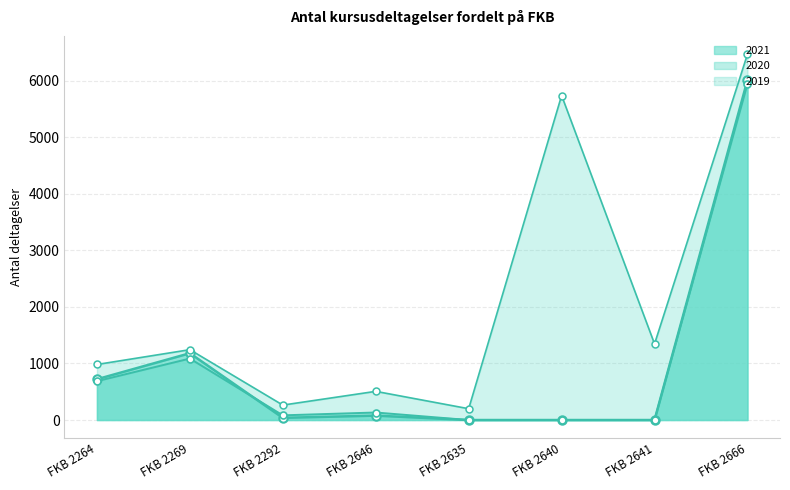

At FKB 2641, list the series in order from largest to smallest.

2019, 2020, 2021